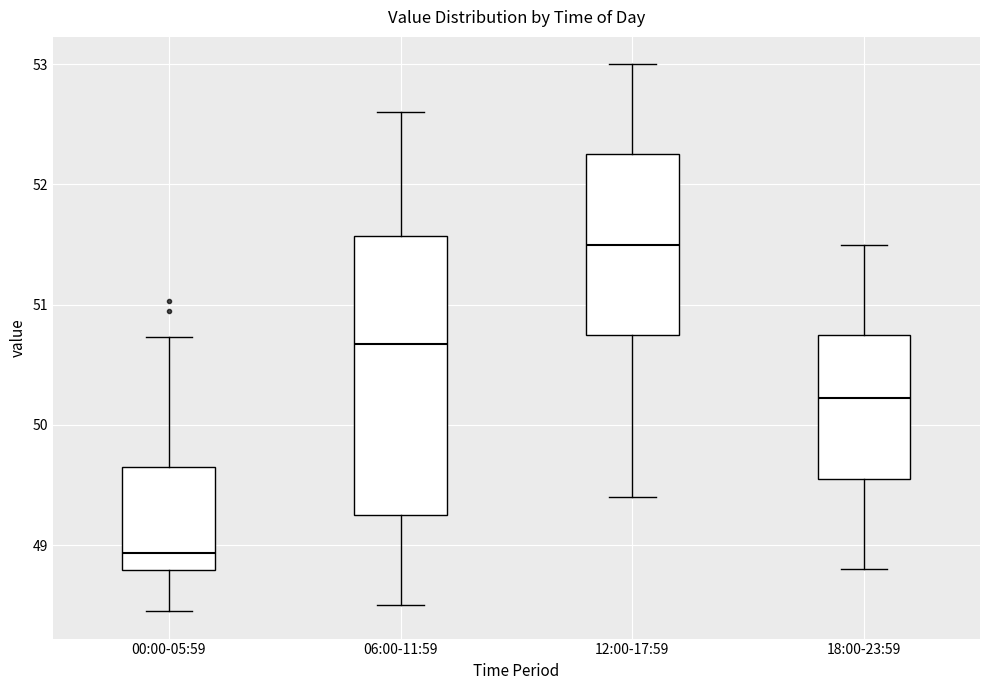

Reading left to right, read every box against the y-axis: the position of its median line, the range the box covers, and the ends of its whiskers. The values are not printed on the chart, so give them approximately, as read against the axis.

00:00-05:59: median 48.9, box 48.8 to 49.7, whiskers 48.5 to 50.7
06:00-11:59: median 50.7, box 49.3 to 51.6, whiskers 48.5 to 52.6
12:00-17:59: median 51.5, box 50.8 to 52.3, whiskers 49.4 to 53.0
18:00-23:59: median 50.2, box 49.6 to 50.8, whiskers 48.8 to 51.5